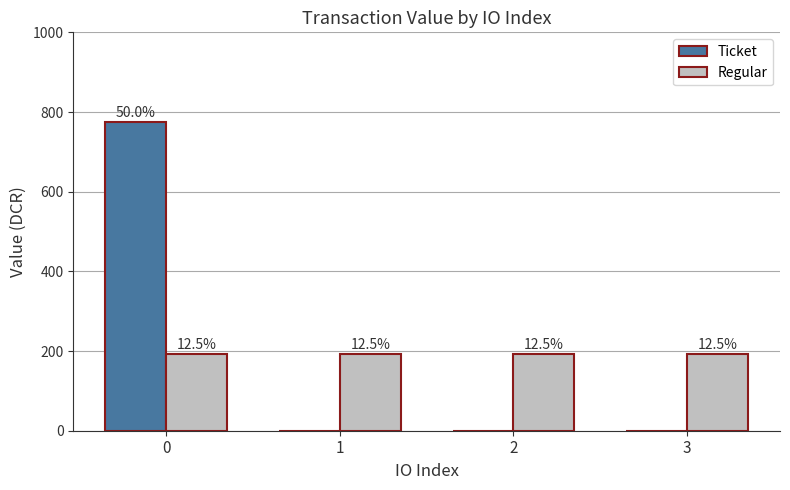

Which category has the lowest value across all series?

1